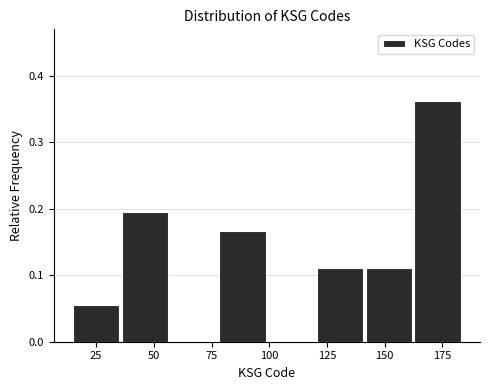

Reading left to right, transcribe this chart: for each bar, give the range it covers on the x-axis and its height. Neither the bar edges nor the heights are printed on the chart, so give them approximately, as read against the axes.

15 to 35: 0.06
35 to 55: 0.19
55 to 80: 0
80 to 100: 0.17
100 to 120: 0
120 to 140: 0.11
140 to 165: 0.11
165 to 185: 0.36